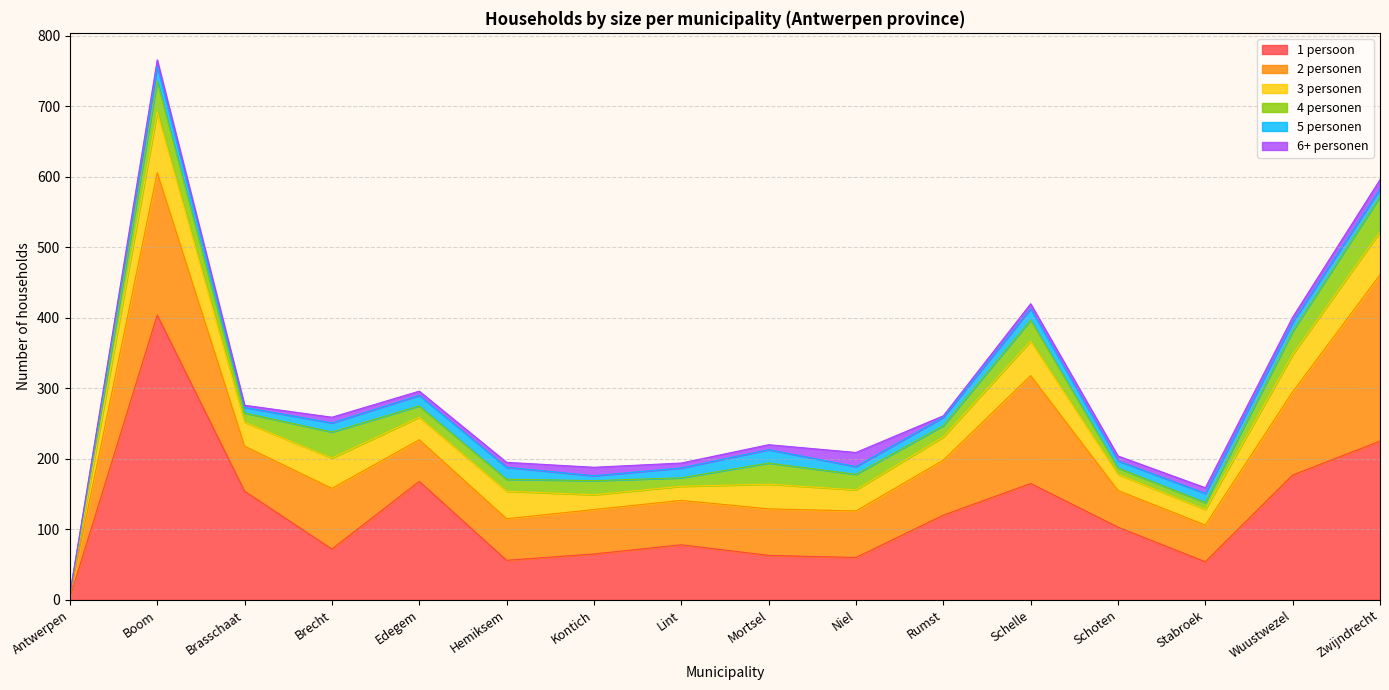

What is the greatest value displayed?

404